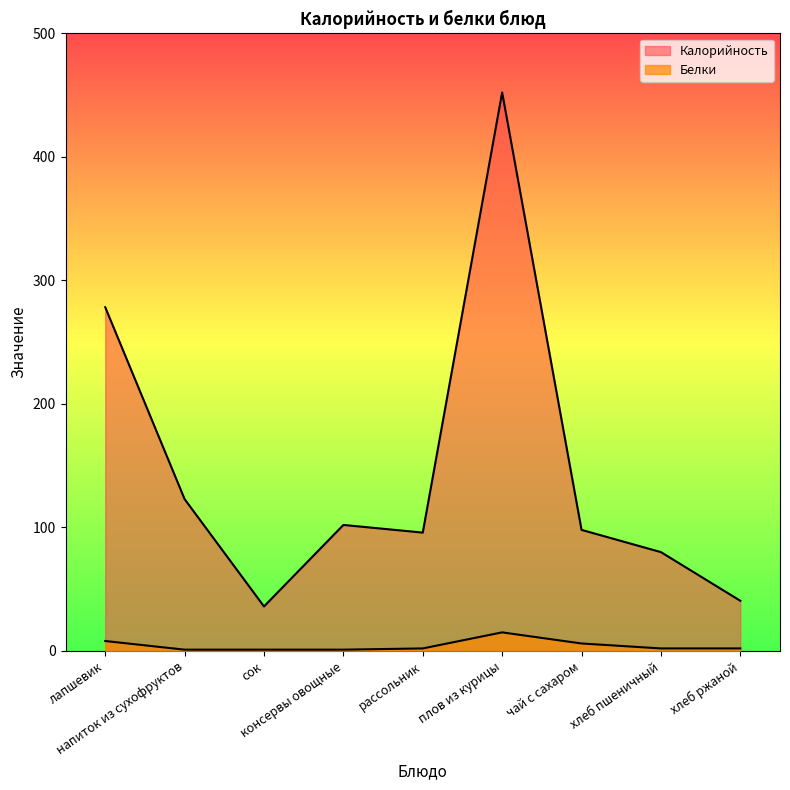

What position from the left is хлеб пшеничный?

8